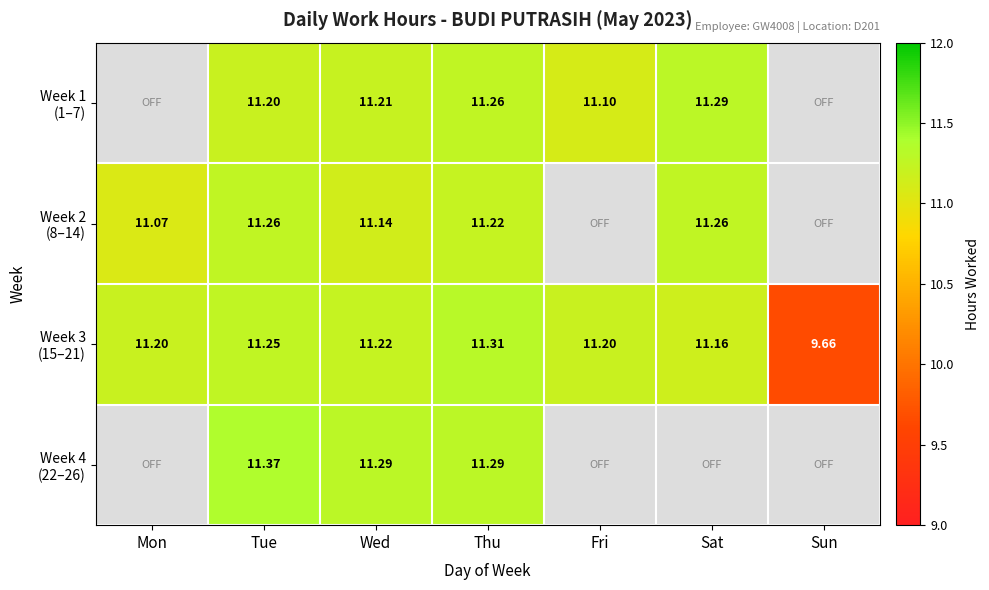

What is the greatest value displayed?

11.4